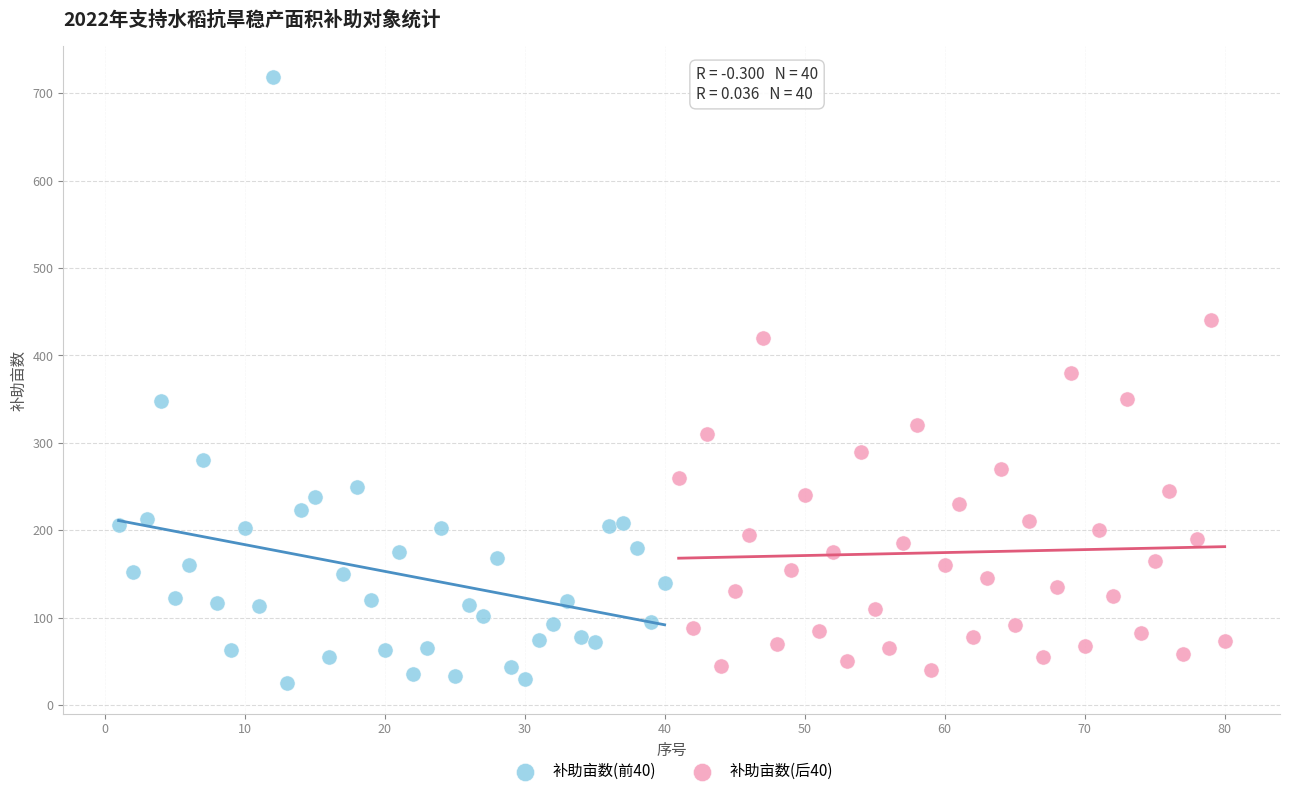

Which series has the largest Y range (max minus min)?

补助亩数(前40)